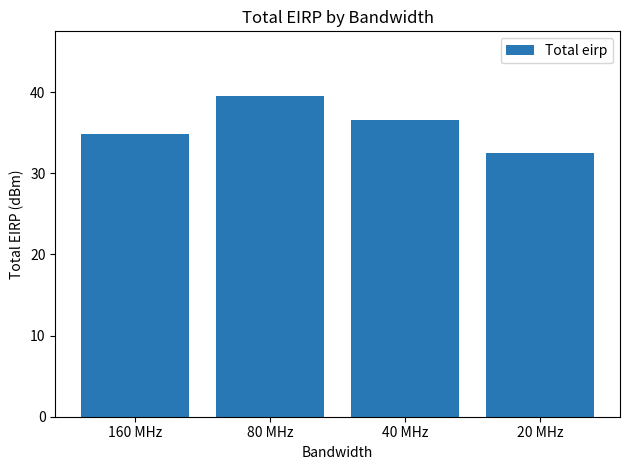

Which has a higher value, 40 MHz or 80 MHz?

80 MHz